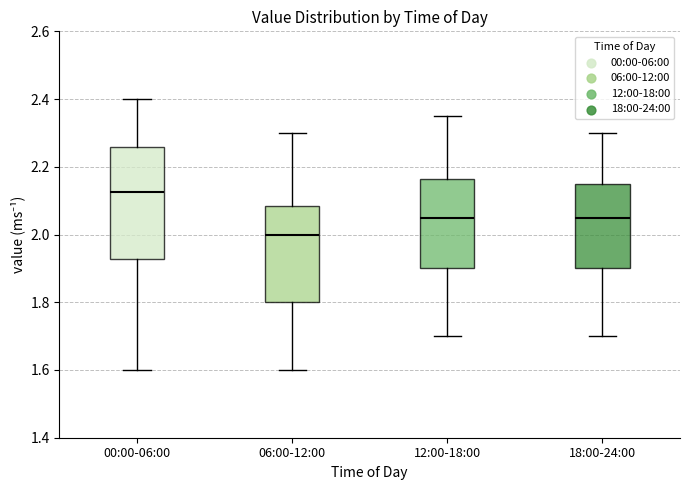

Which box's median line is the lowest?

06:00-12:00